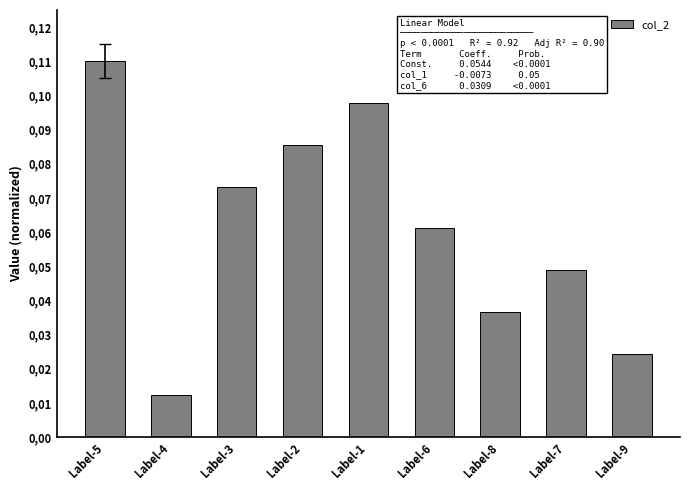

Which category has the lowest value across all series?

Label-4